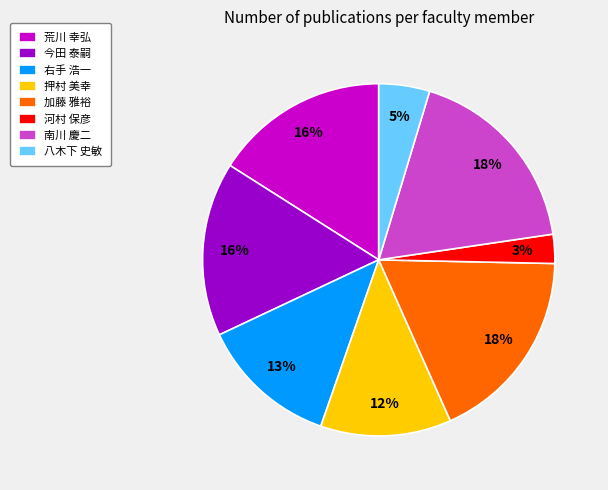

Approximately how many times larger is the value at 荒川 幸弘 compared to 加藤 雅裕?

0.9